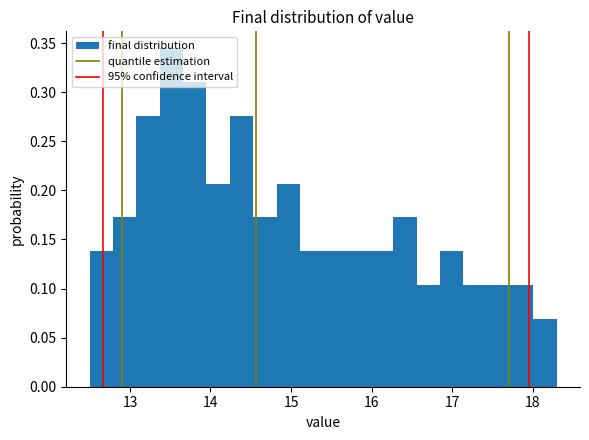

Read against the x-axis, roughly where is the centre of the tallest bar?

13.5